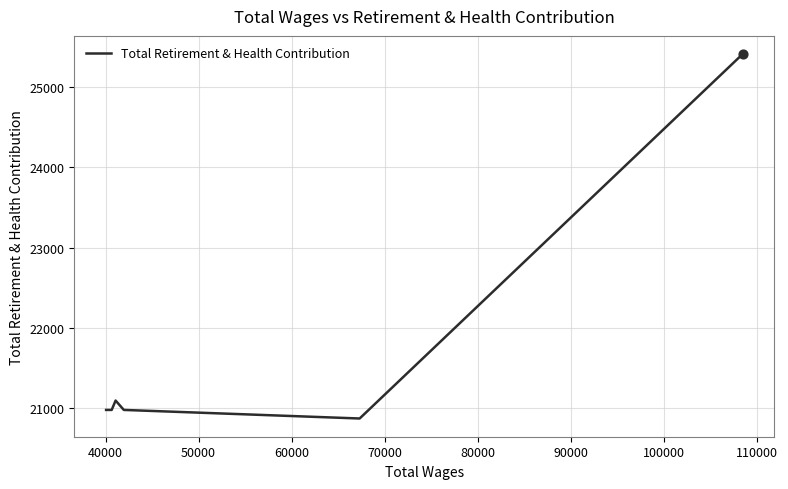

How many interior local peaks (higher than both neighbors) does the data have?

1